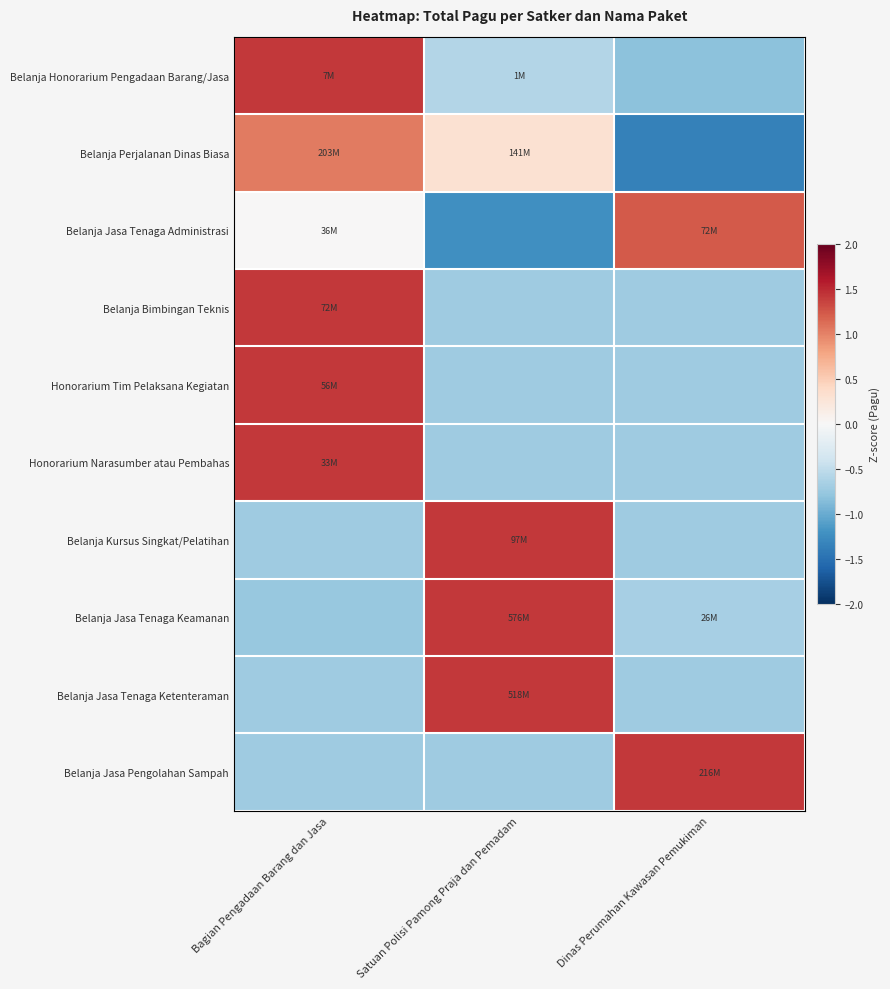

Which has a higher value, Dinas Perumahan Kawasan Pemukiman or Satuan Polisi Pamong Praja dan Pemadam?

Satuan Polisi Pamong Praja dan Pemadam